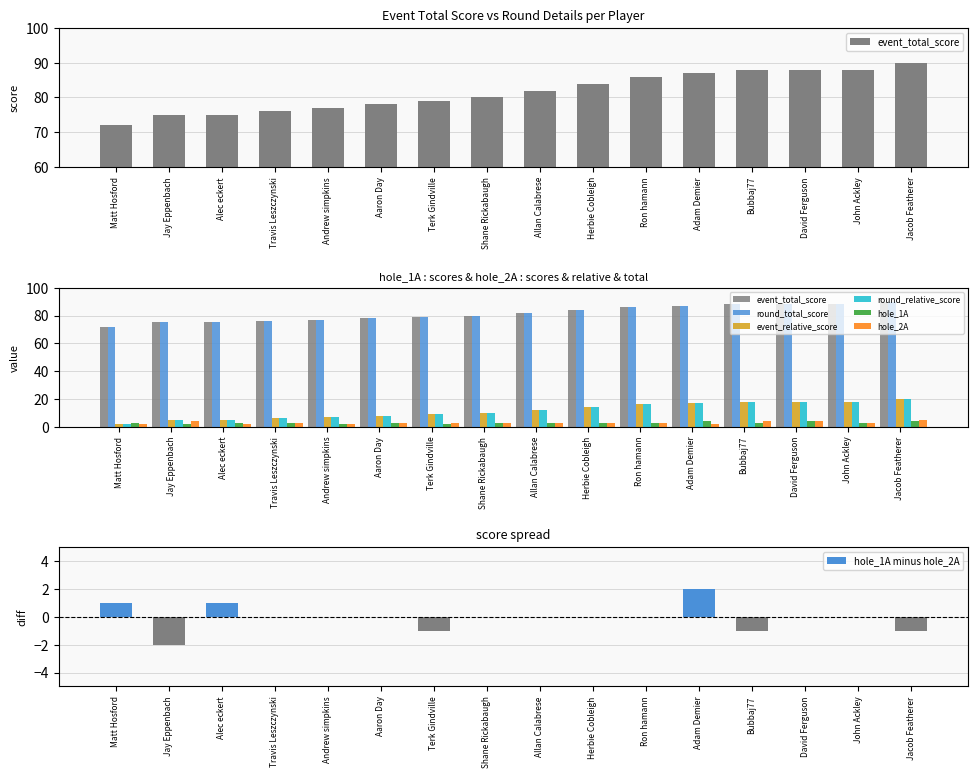

Is it true that hole_1A minus hole_2A equals 0 at Aaron Day?

True